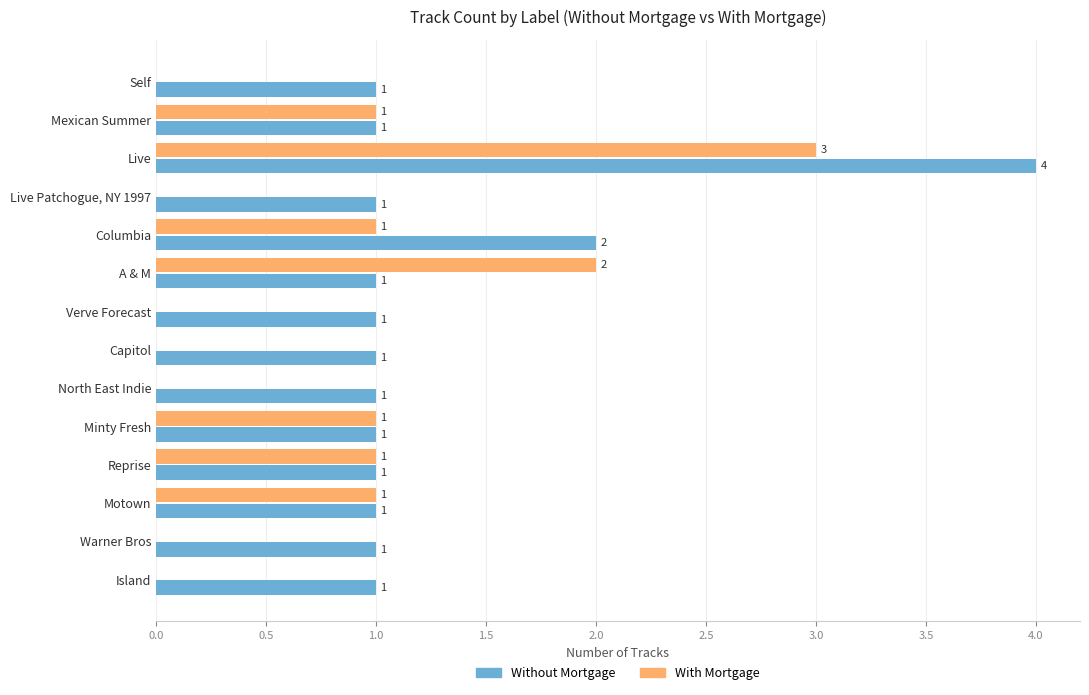

Is the value of Without Mortgage at Warner Bros greater than the value of With Mortgage at Live Patchogue, NY 1997?

Yes